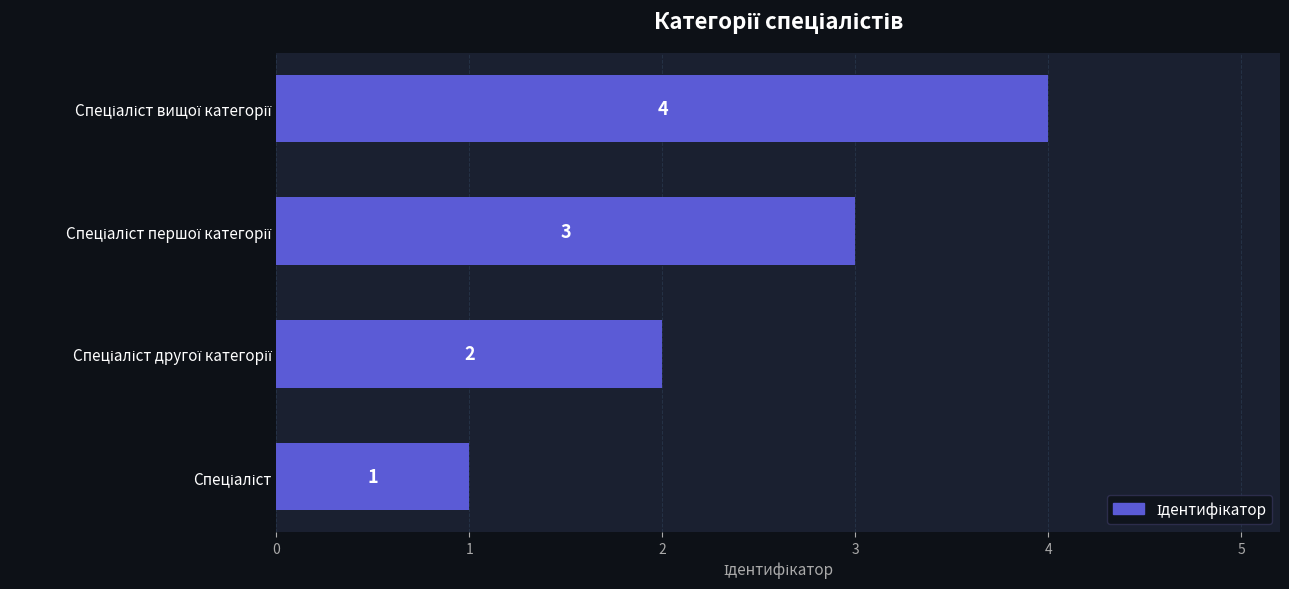

What is the sum of all values?

10